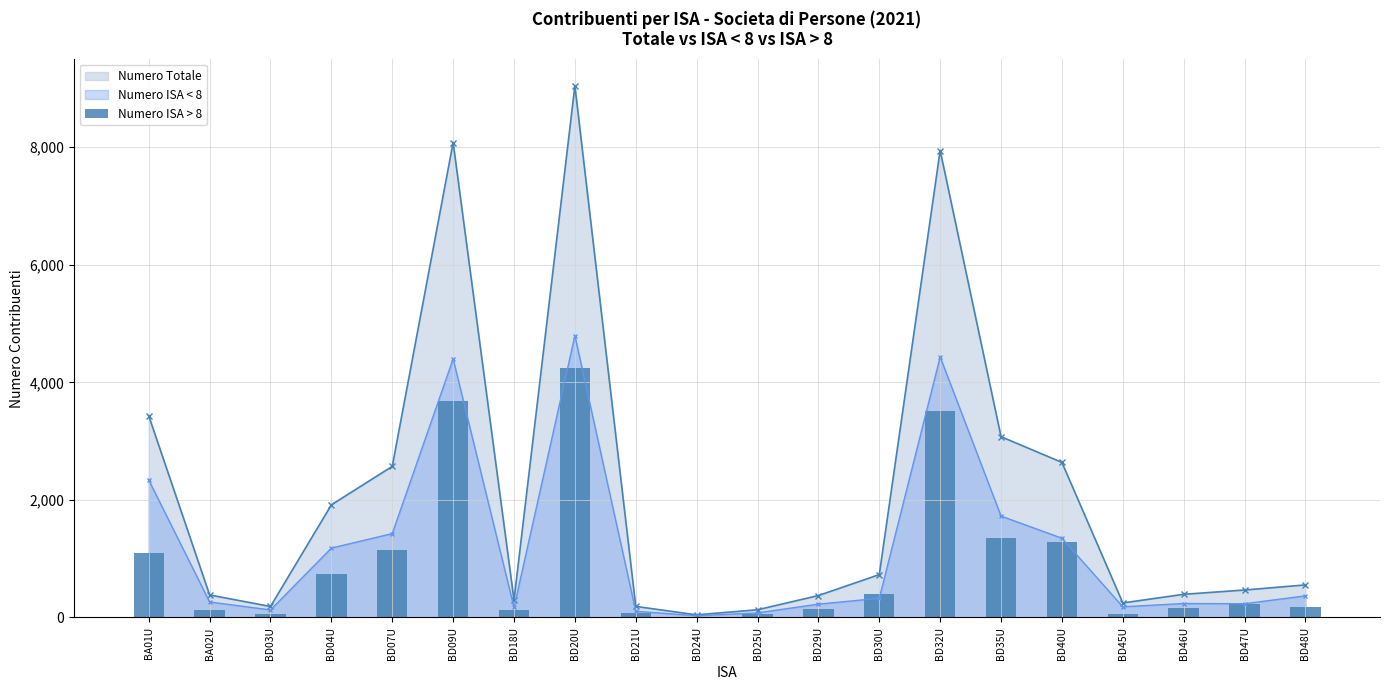

True or false: Numero ISA < 8 has more than 0 interior local peaks.

True